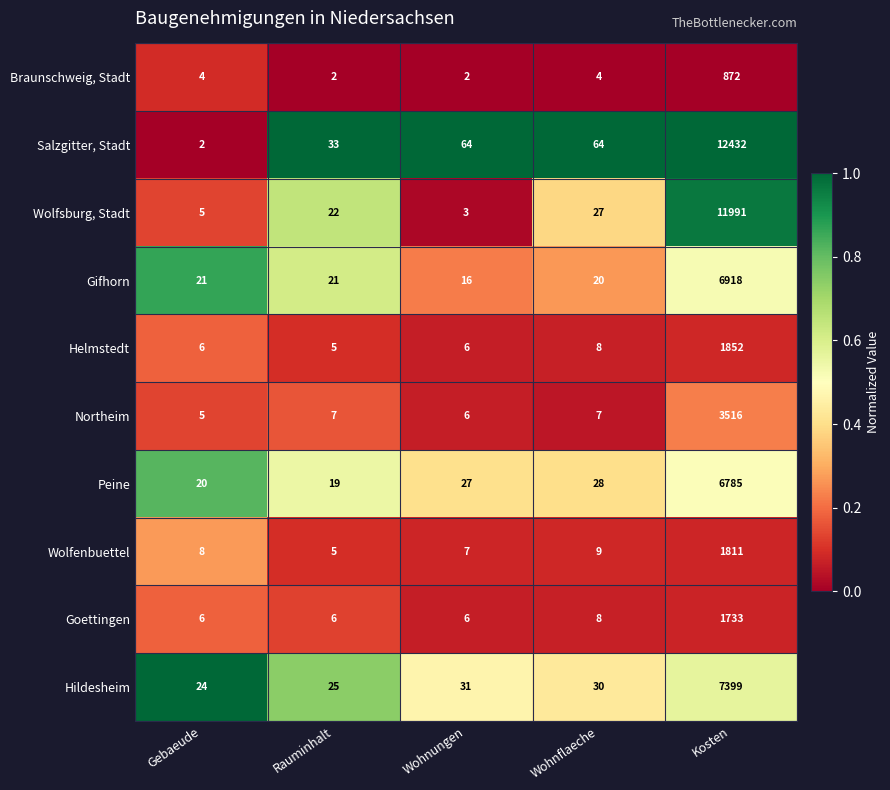

Where is Wolfenbuettel nearest to the value 908?

Wohnflaeche